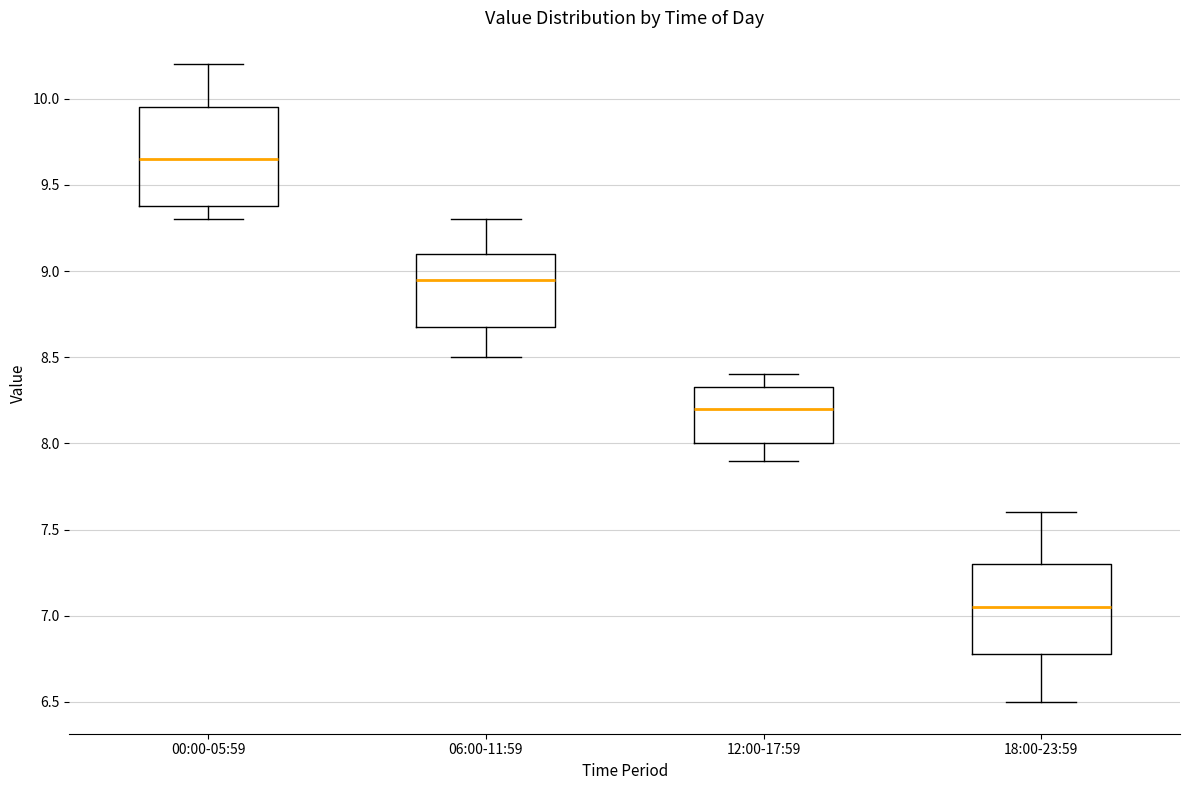

Where is the lower edge of the box for 18:00-23:59 on the y-axis? The values are not printed on the chart, so give them approximately, as read against the axis.

6.80